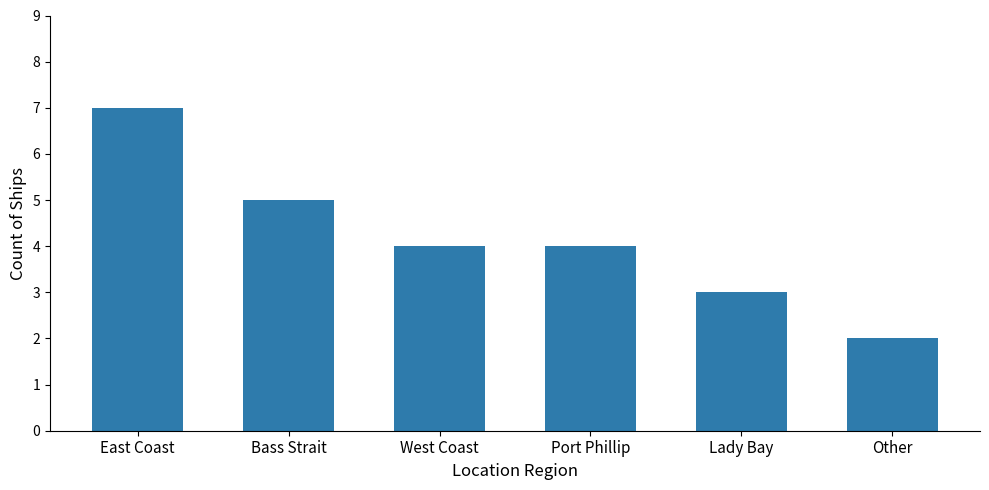

Reading left to right, list all the values displayed in this chart.

East Coast=7	Bass Strait=5	West Coast=4	Port Phillip=4	Lady Bay=3	Other=2